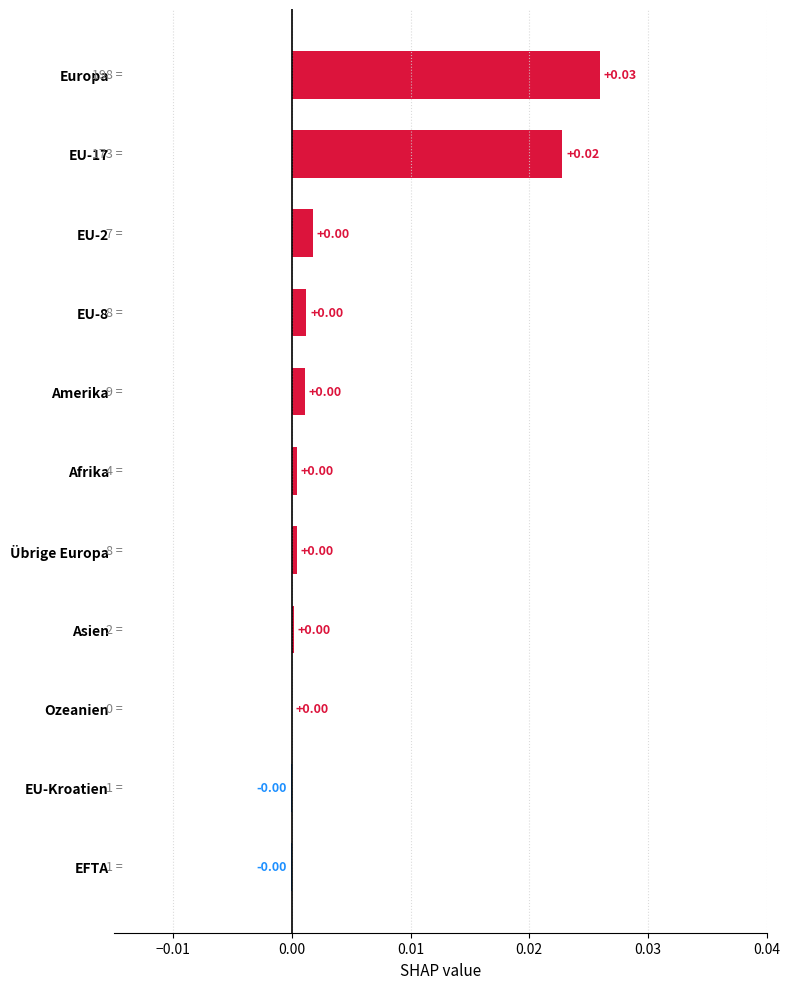

At which category does the chart reach its peak across all series?

Europa